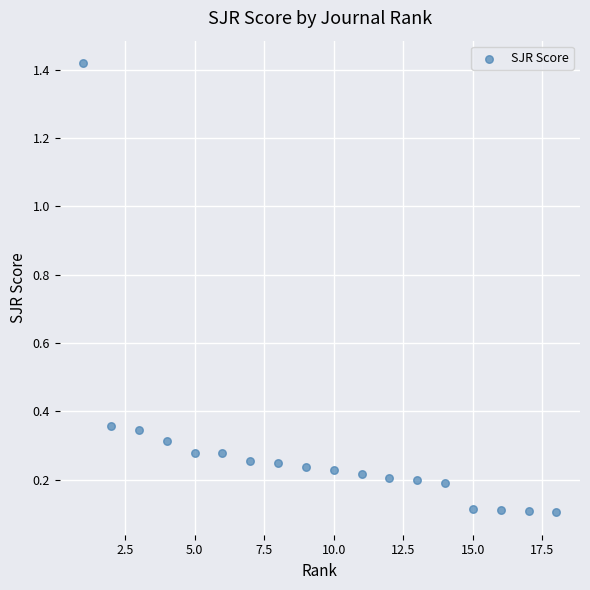

What is the range of X values (max minus min)?

17.0